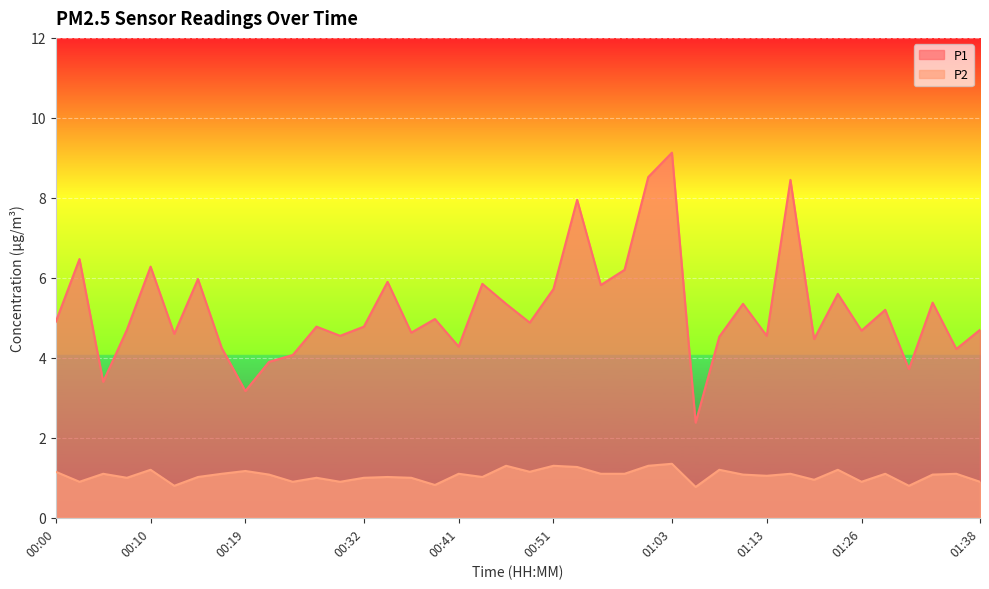

Which series has the largest total across all categories?

P1